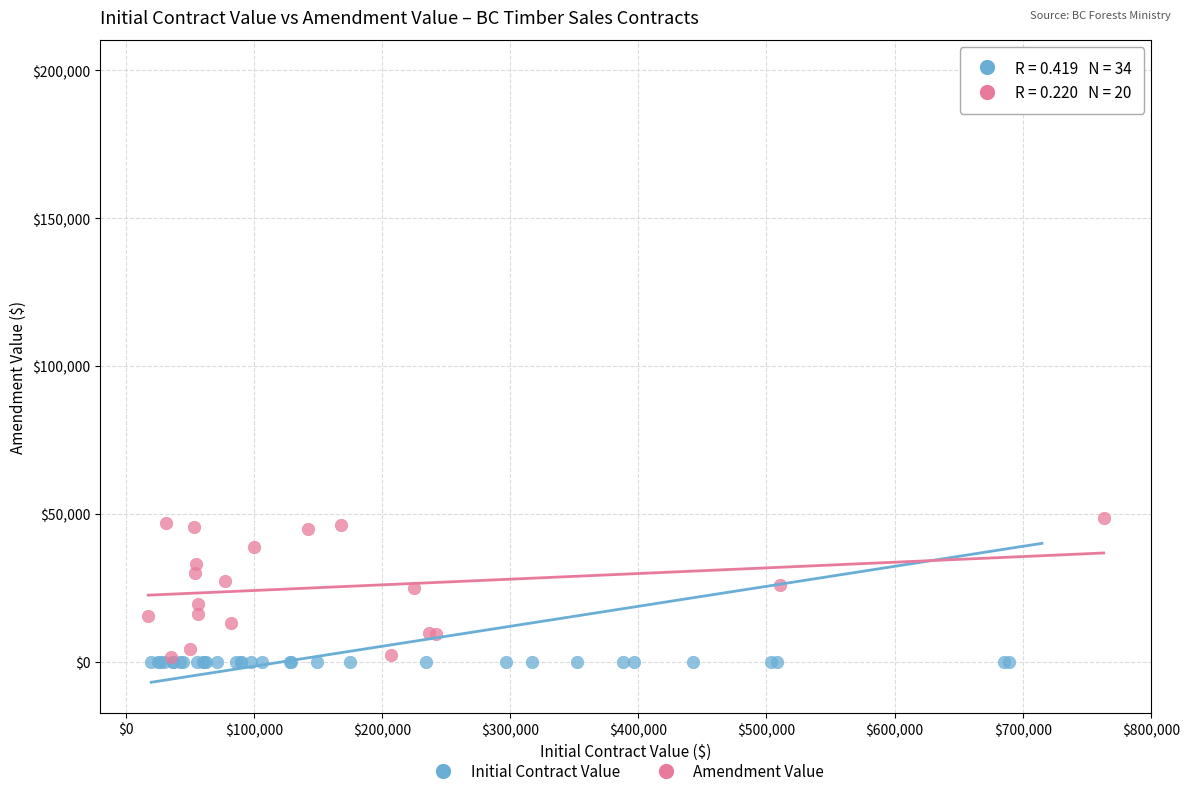

Which series contains the highest Y value?

Initial Contract Value